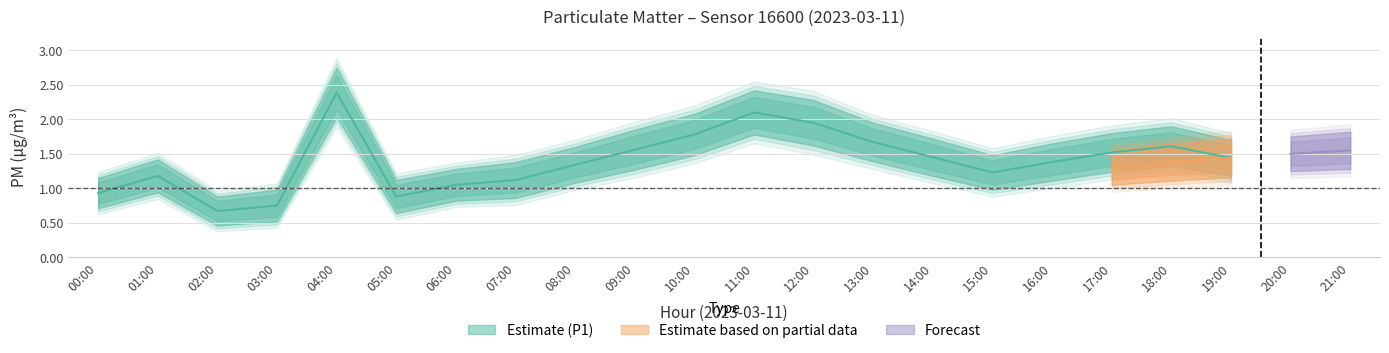

Does the chart display data point markers on the line(s)?

No